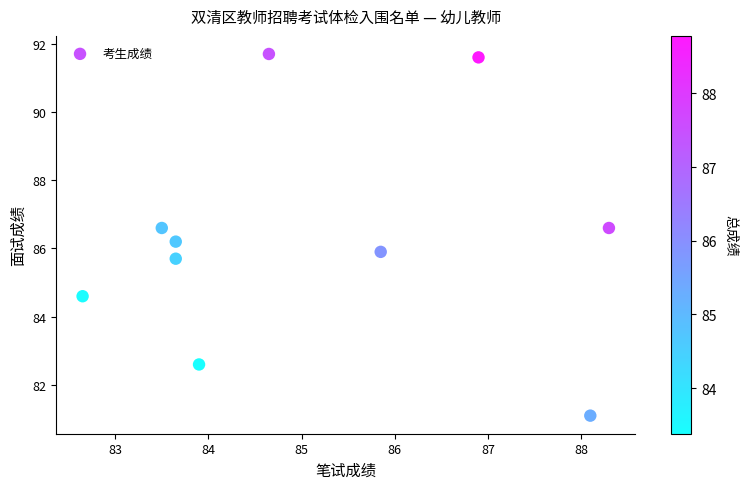

What is the range of Y values (max minus min)?

10.6